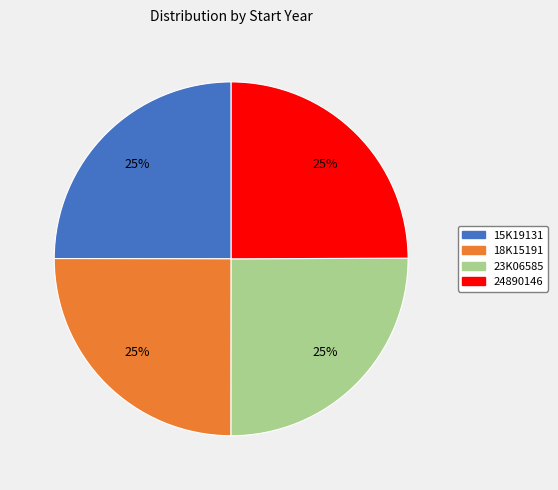

To the nearest percent, what portion does 18K15191 represent?

25%